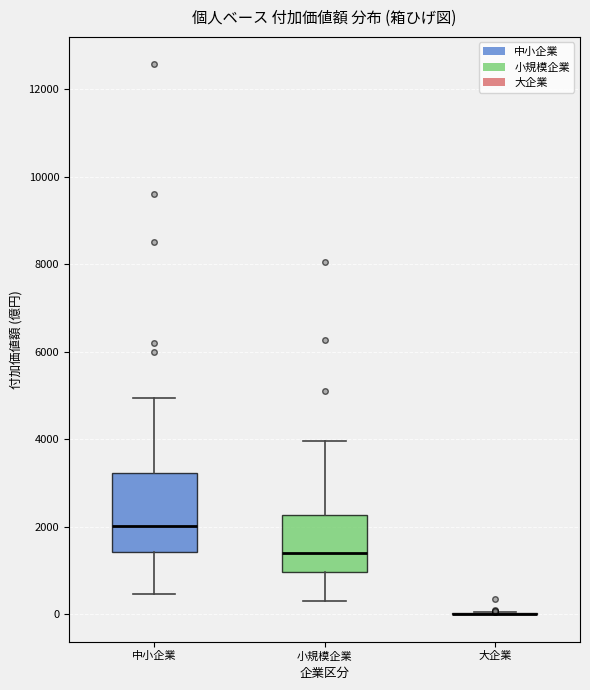

Reading left to right, read every box against the y-axis: the position of its median line, the range the box covers, and the ends of its whiskers. The values are not printed on the chart, so give them approximately, as read against the axis.

中小企業: median 2000, box 1400 to 3200, whiskers 400 to 5000
小規模企業: median 1400, box 1000 to 2200, whiskers 200 to 4000
大企業: box collapsed to a line at 0, whiskers 0 to 0